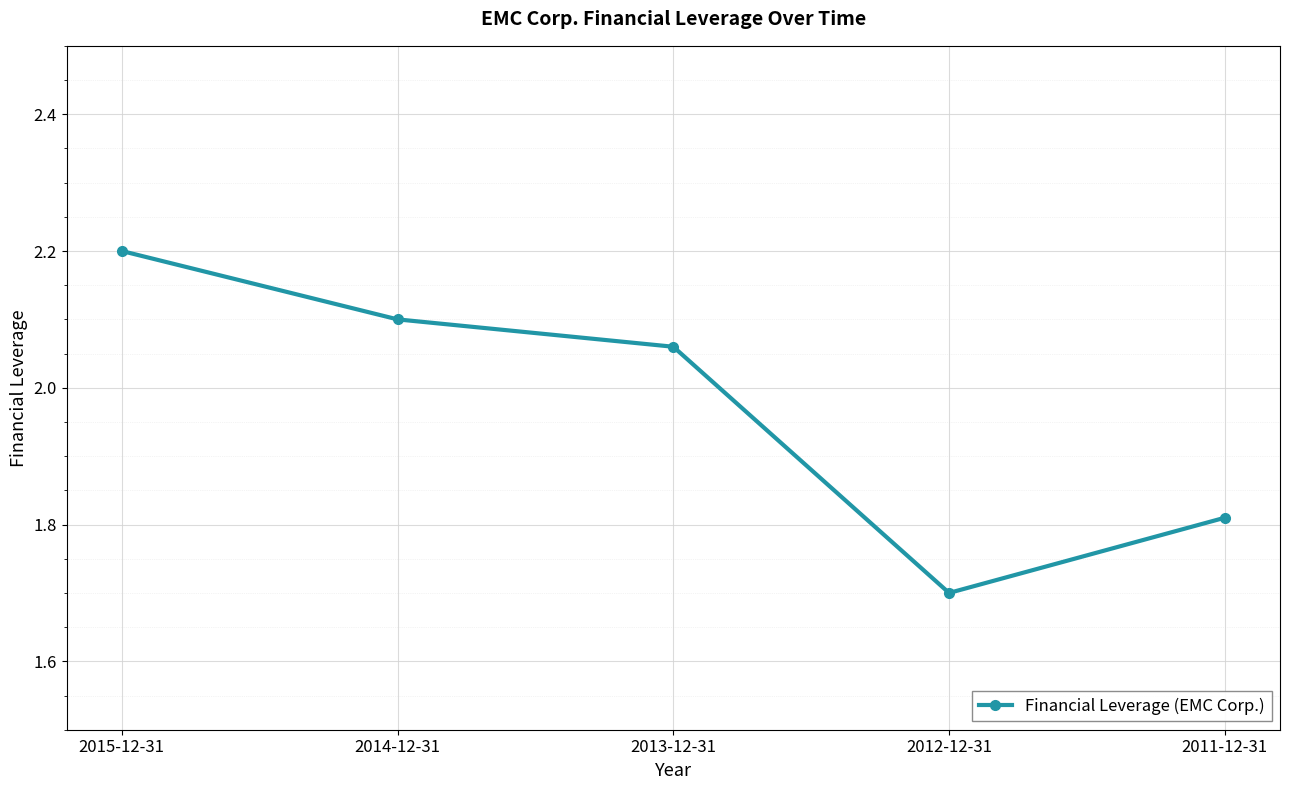

Does the chart have visible grid lines?

Yes